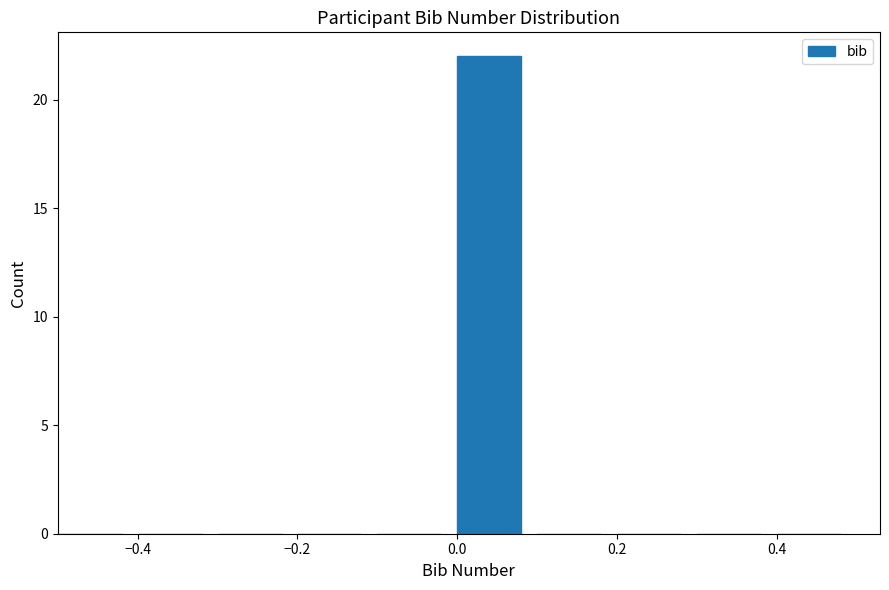

How tall is the bar that spans 0.0 to 0.1 on the x-axis? The values are not printed on the chart, so give them approximately, as read against the axis.

22